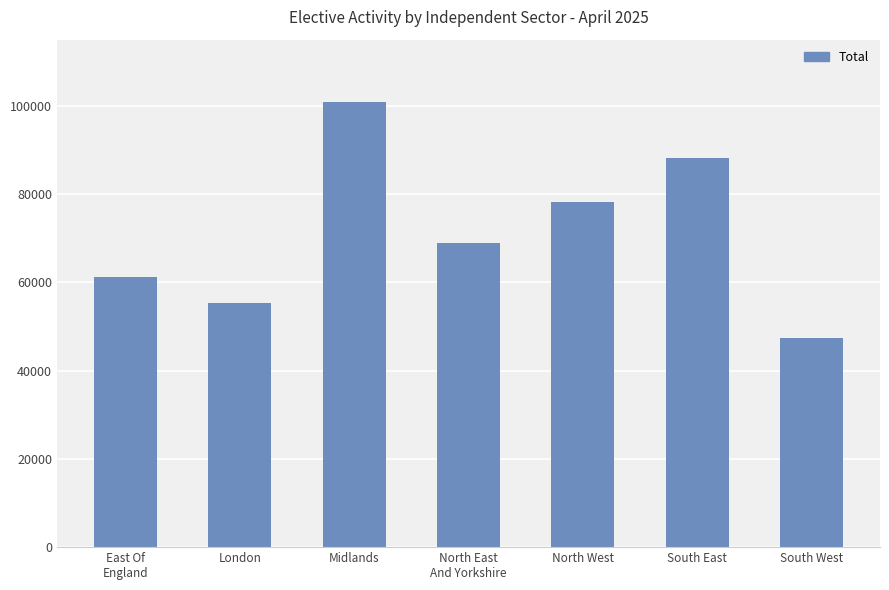

The chart shows a value of 110211 at North East
And Yorkshire. True or false?

False